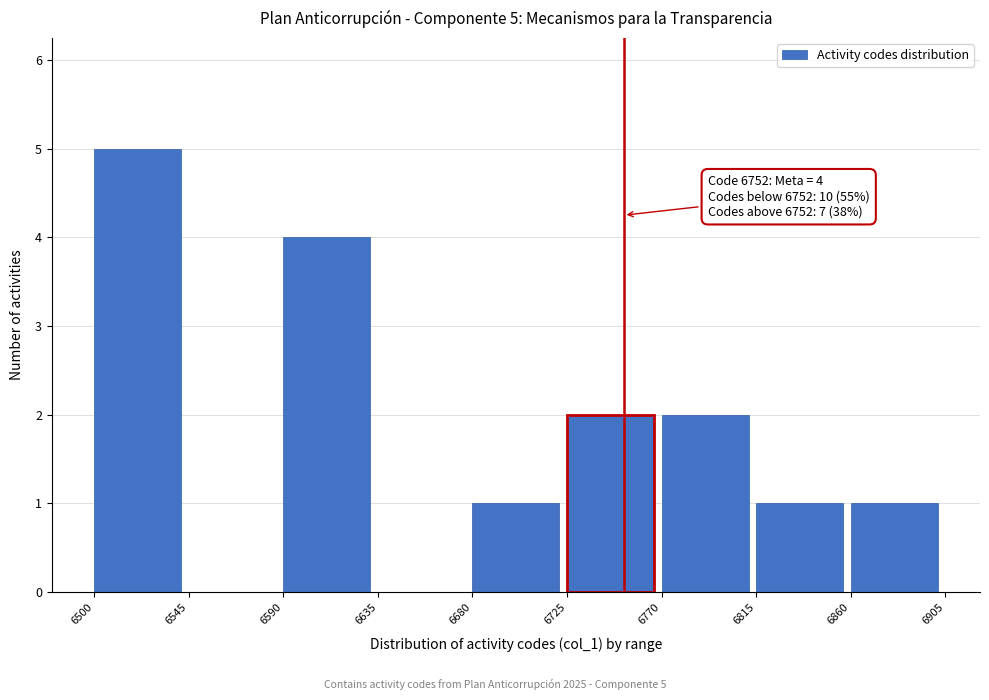

Which range on the x-axis has the tallest bar?

6500 to 6545